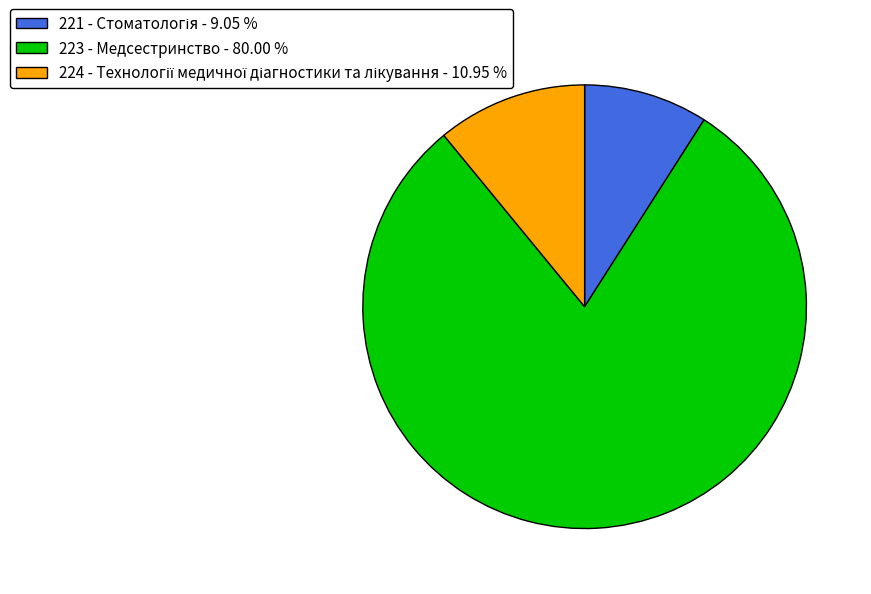

Does any single category account for the majority?

Yes